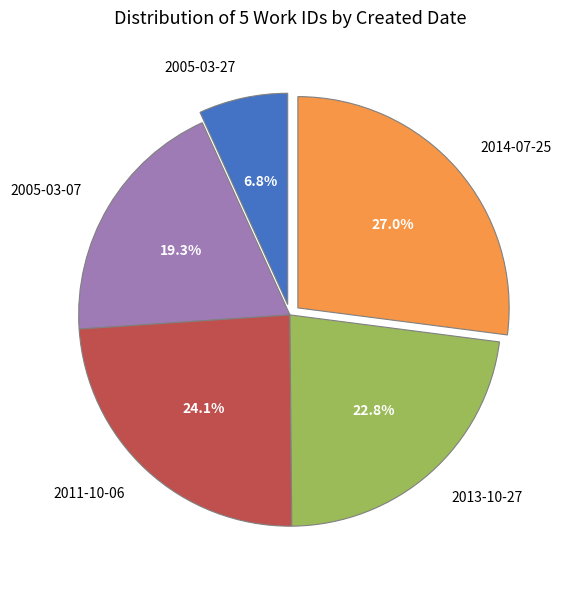

Is it true that 2011-10-06 is 34% of the pie?

False